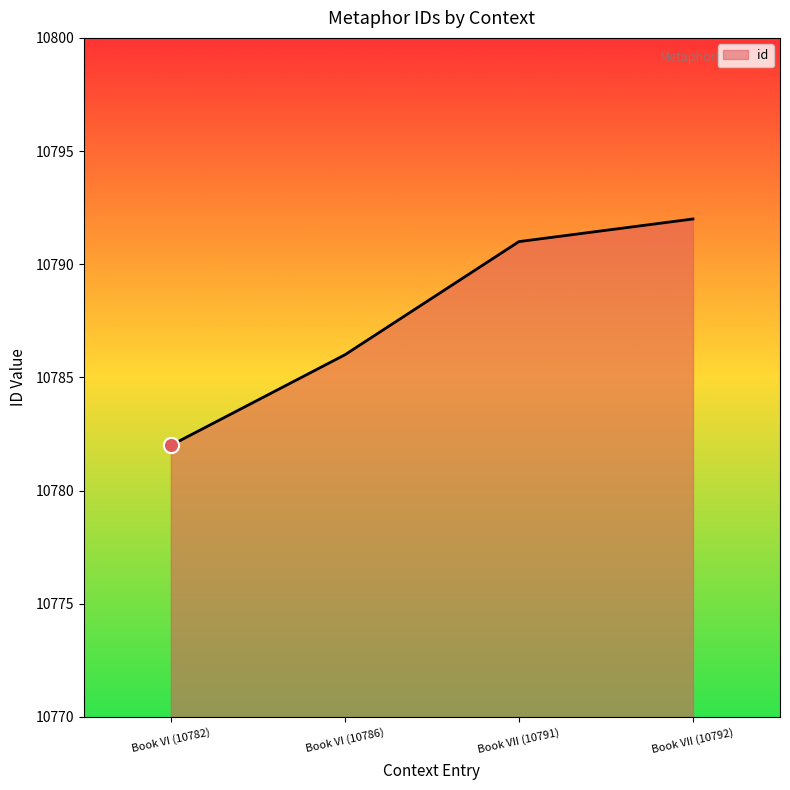

Which has a higher value, Book VII (10791) or Book VII (10792)?

Book VII (10792)